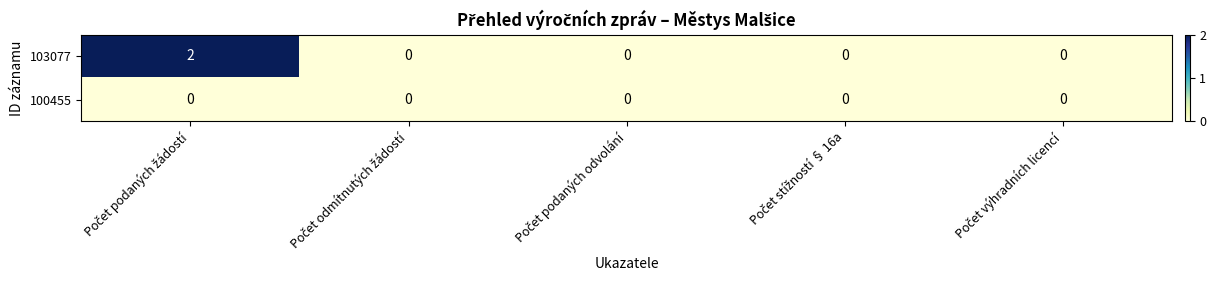

Which series has the widest spread of values?

103077